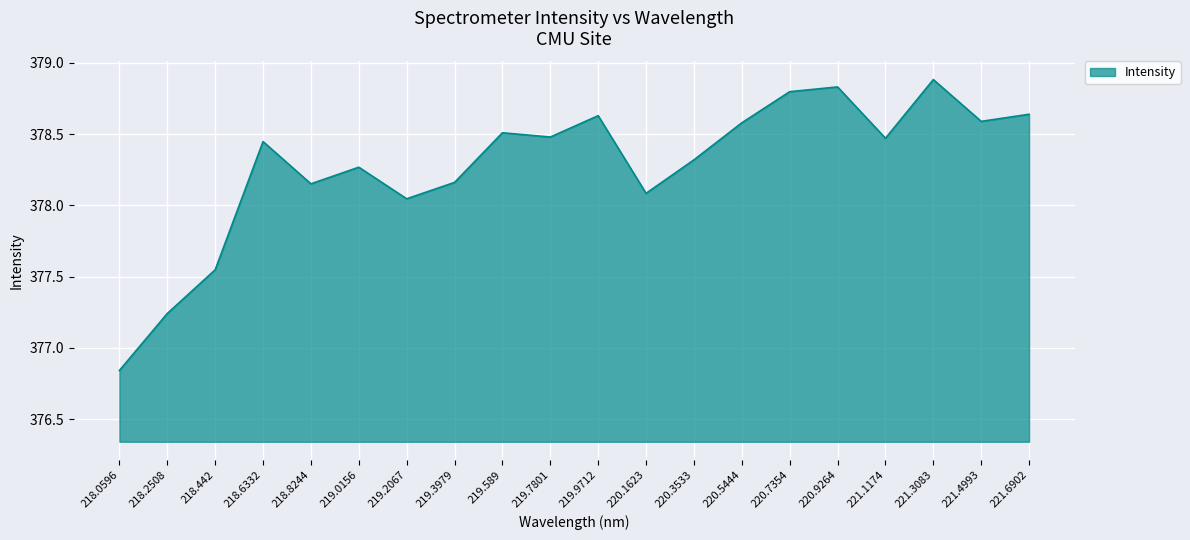

What is the greatest value displayed?

378.9